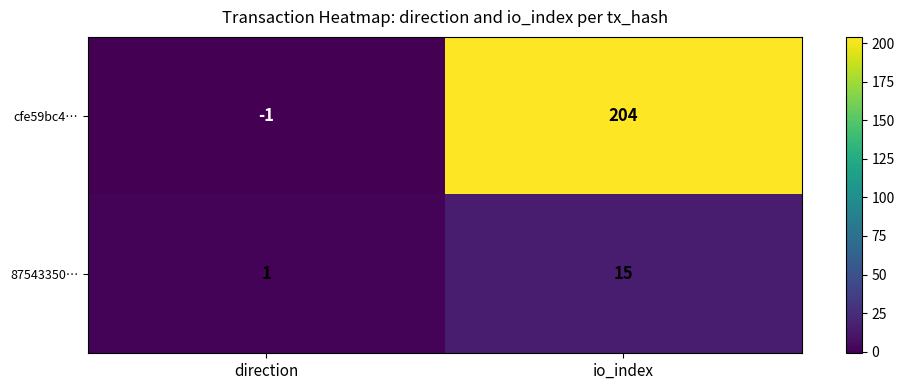

Reading left to right, what are all the values shown in this chart?

cfe59bc4…: direction=-1	io_index=204
87543350…: direction=1	io_index=15